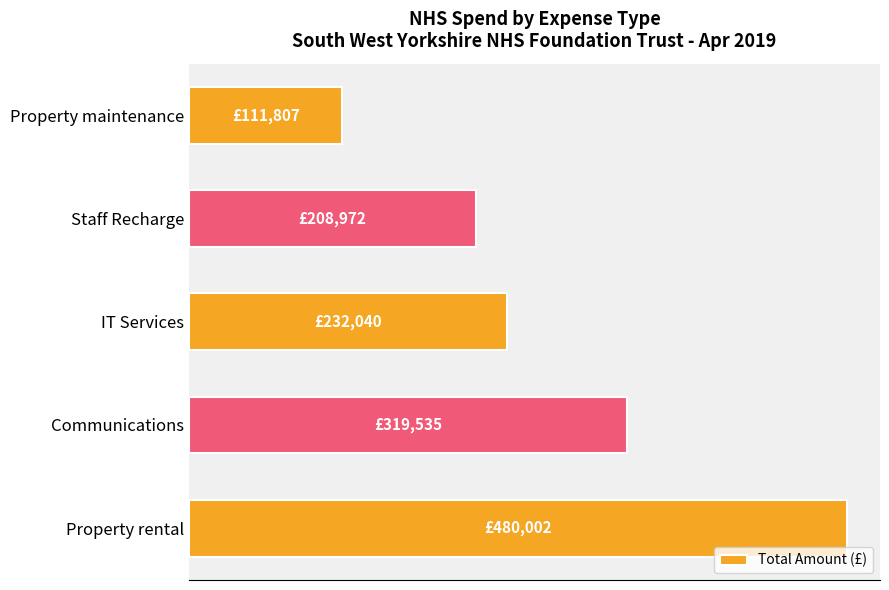

List the labels in order of value, smallest first.

Property maintenance, Staff Recharge, IT Services, Communications, Property rental